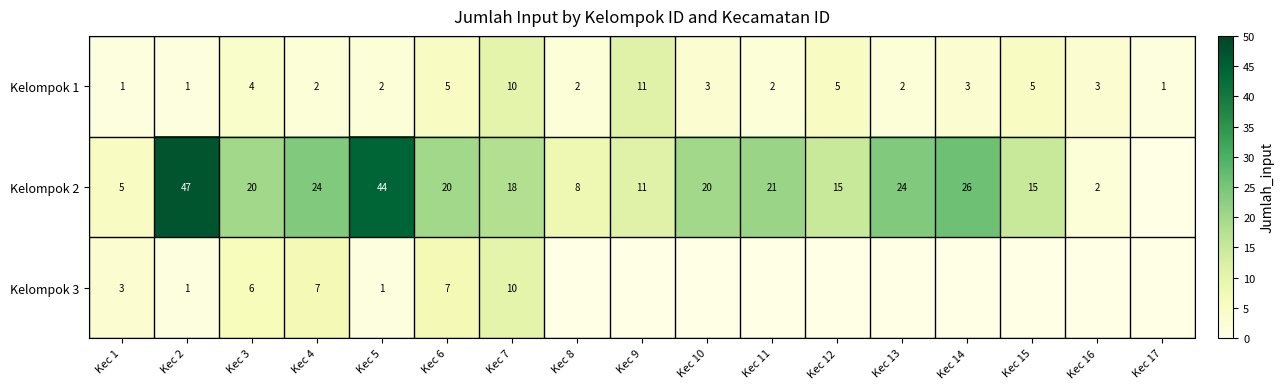

Is it true that Kelompok 1 equals 2 at Kec 8?

True